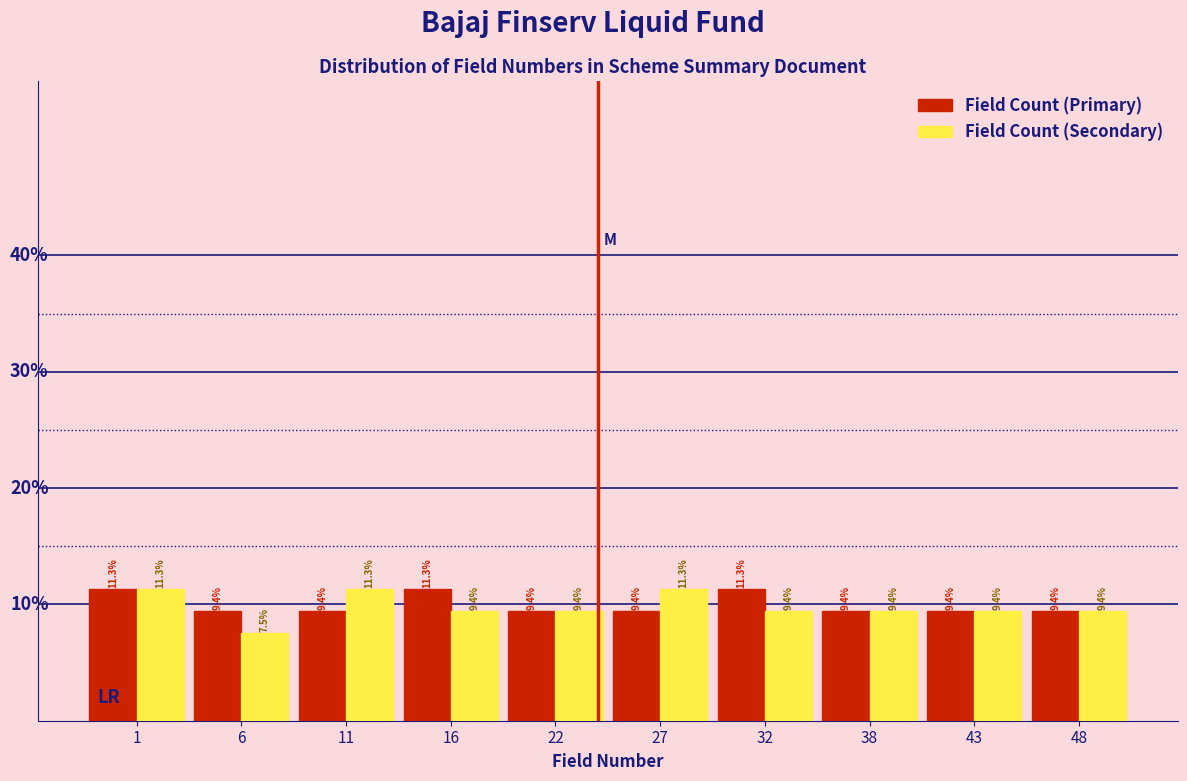

Is the value of Field Count (Primary) at 38 greater than the value of Field Count (Secondary) at 27?

No